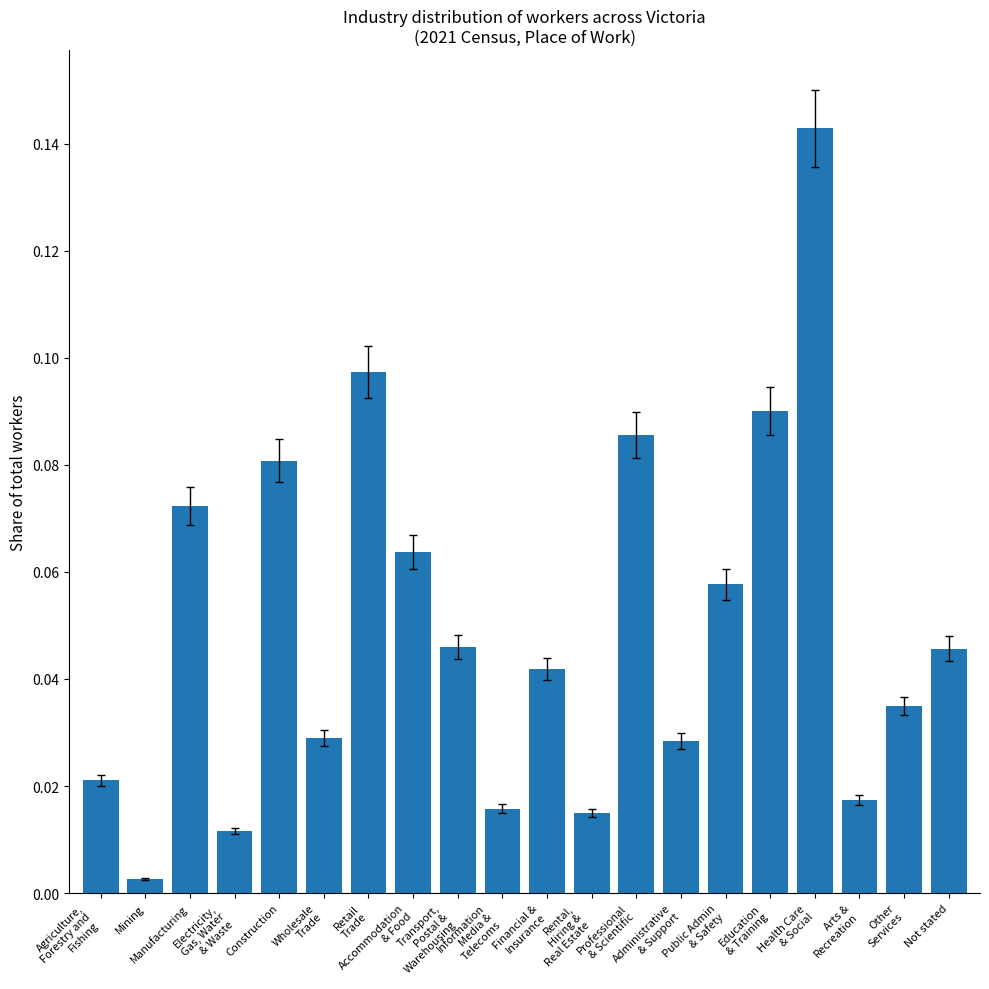

Between Transport,
Postal &
Warehousing and Mining, which is larger?

Transport,
Postal &
Warehousing